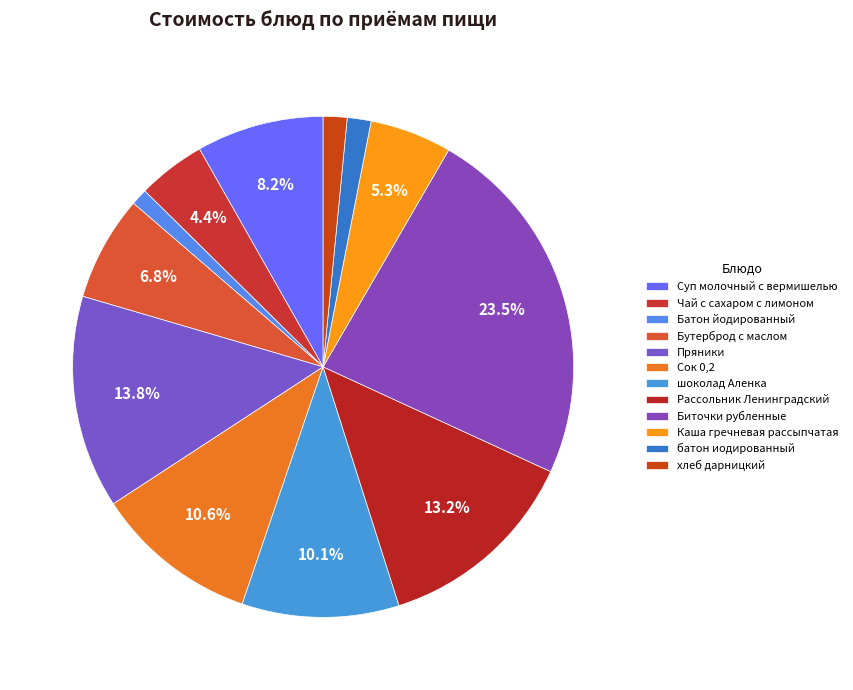

Count the number of slices in the pie.

12